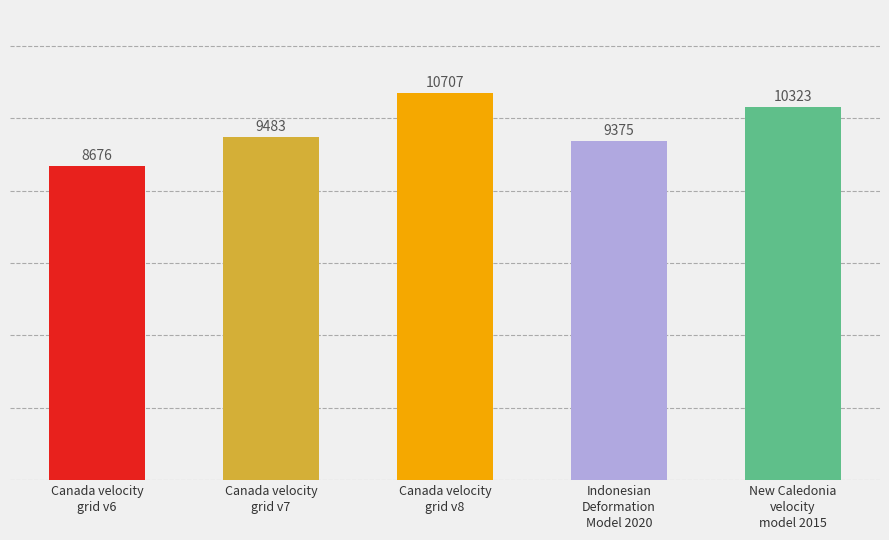

Does the chart contain stacked bars?

No